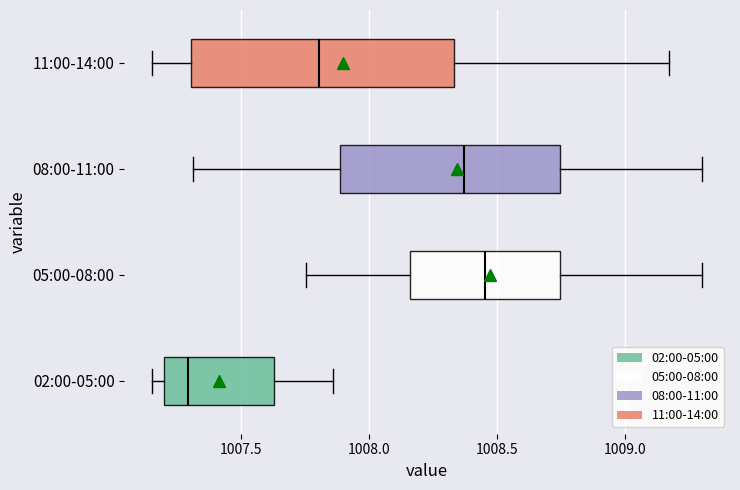

Where is the left edge of the box for 11:00-14:00 on the x-axis? The values are not printed on the chart, so give them approximately, as read against the axis.

1007.30